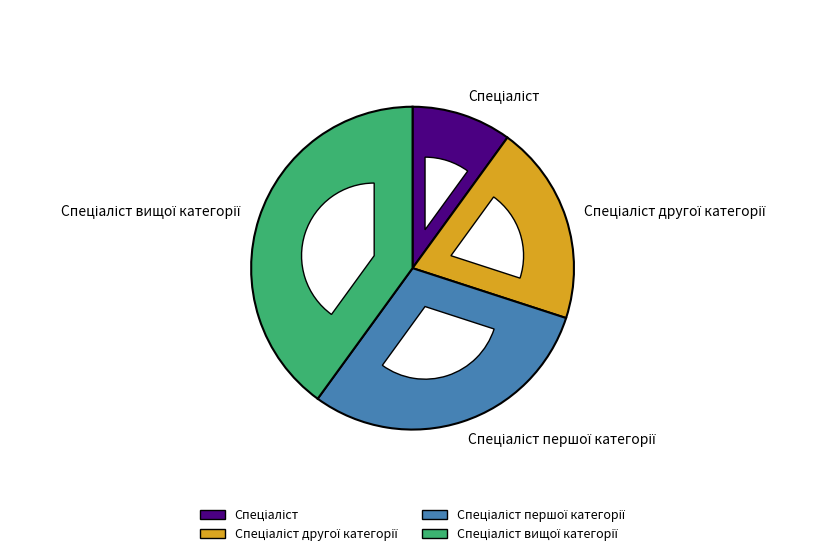

Is there a majority slice in this chart?

No